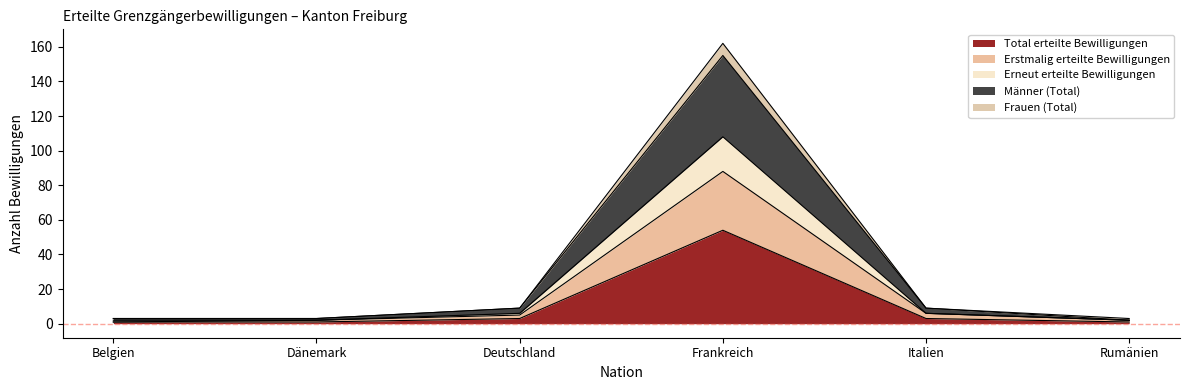

At which label does Männer (Total) first exceed 9?

Frankreich